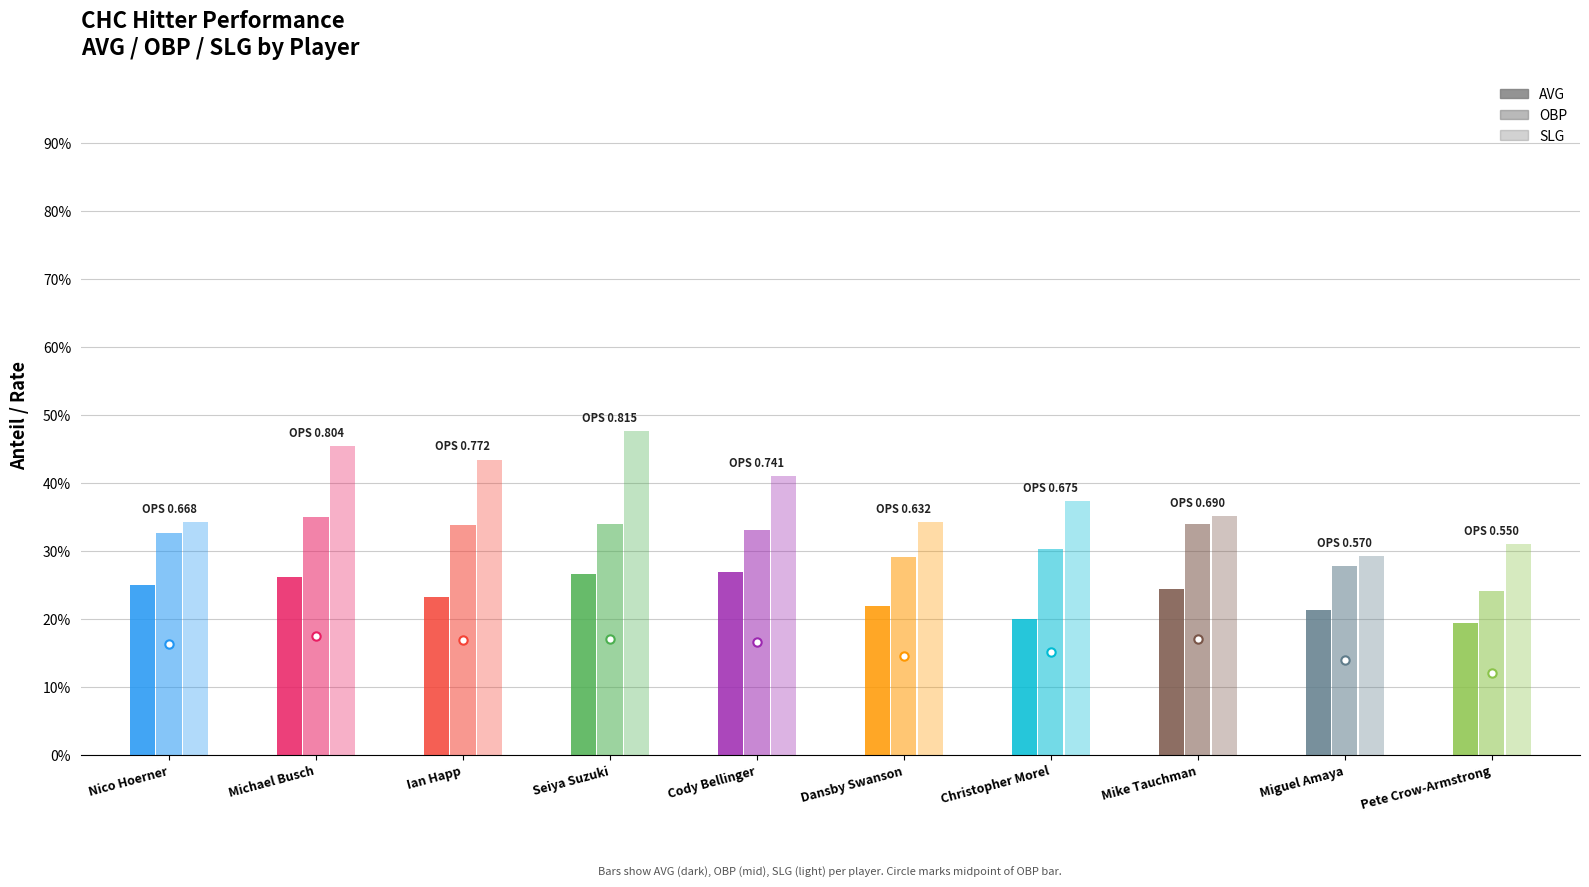

Where is avg nearest to the value 0?

9